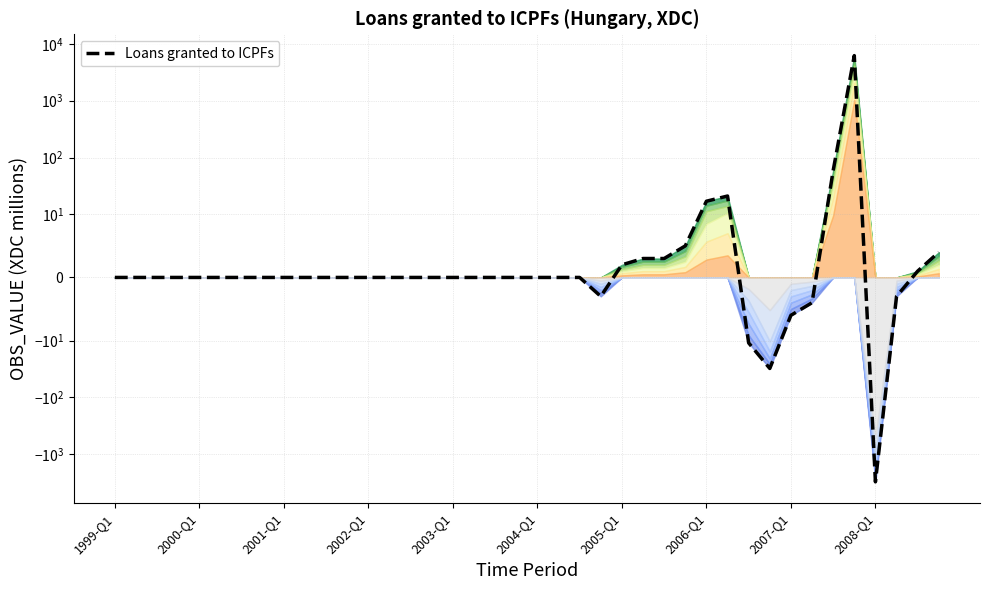

Count the number of categories in the chart.

40